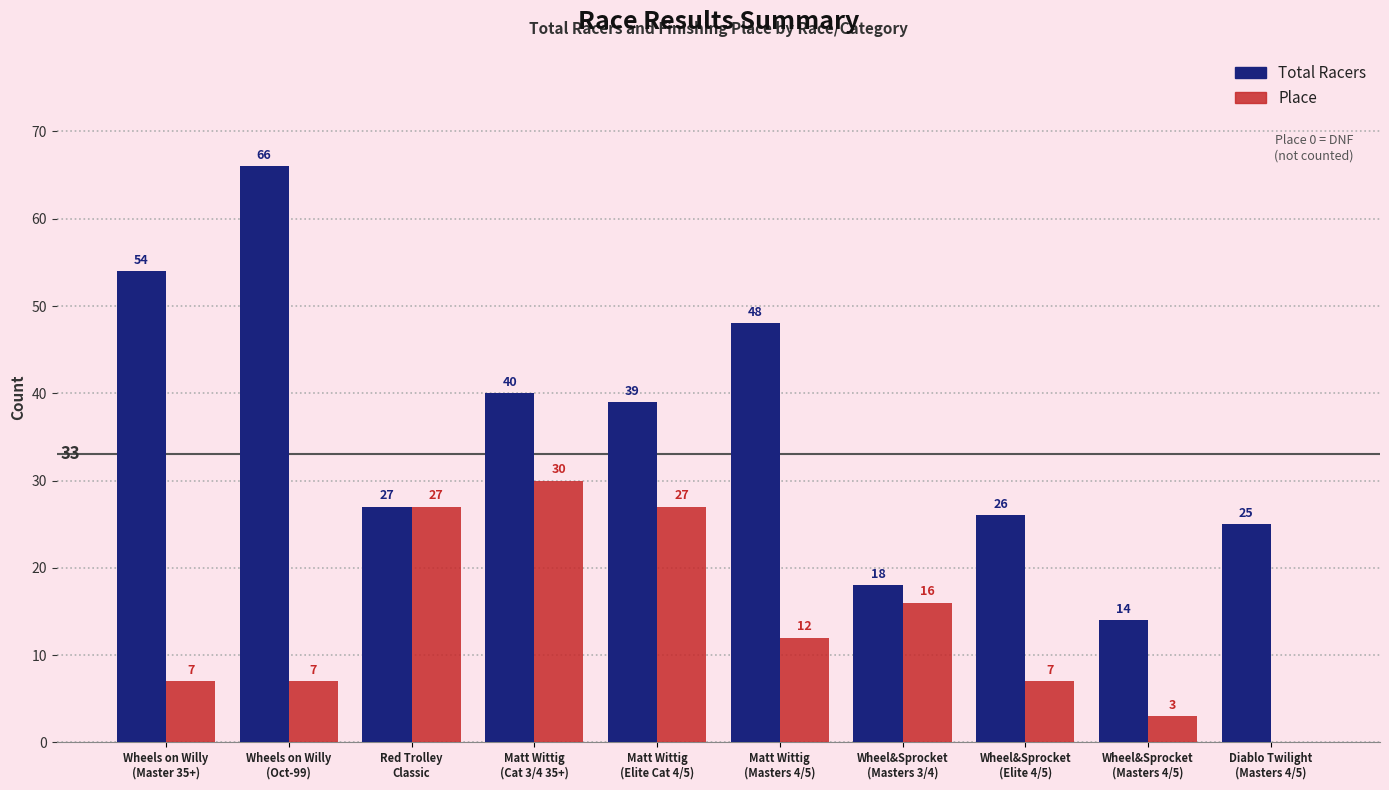

What are all the series names shown in the legend?

Total Racers, Place